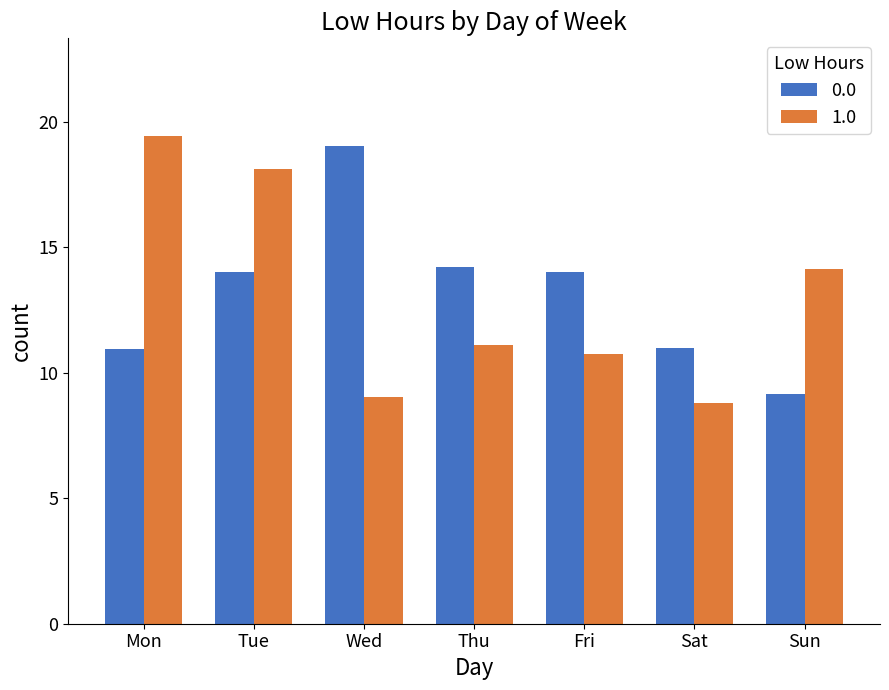

What is the minimum value for 1.0?

8.8